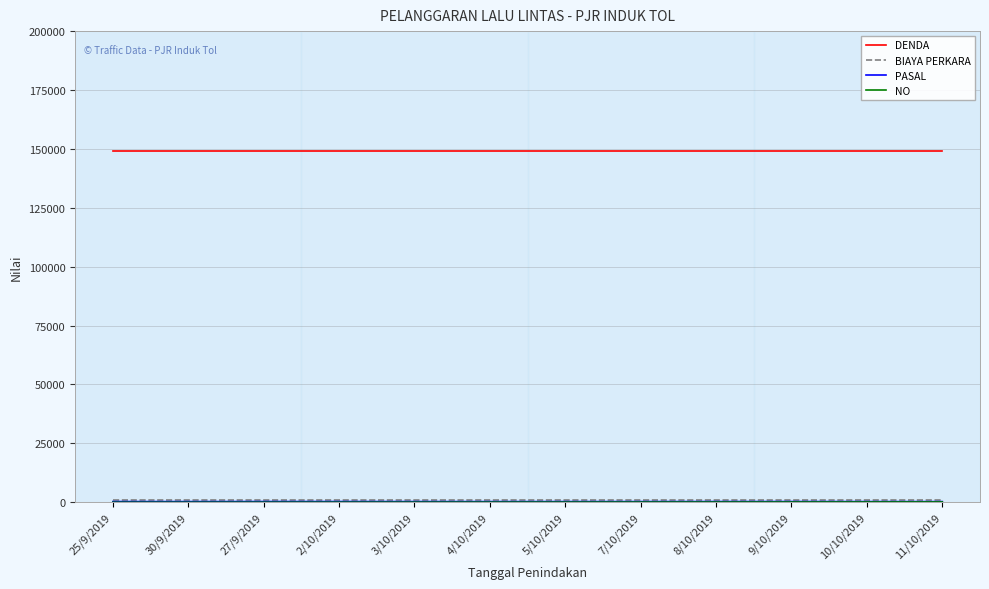

What is the difference between the highest and lowest values at 3/10/2019?

148955